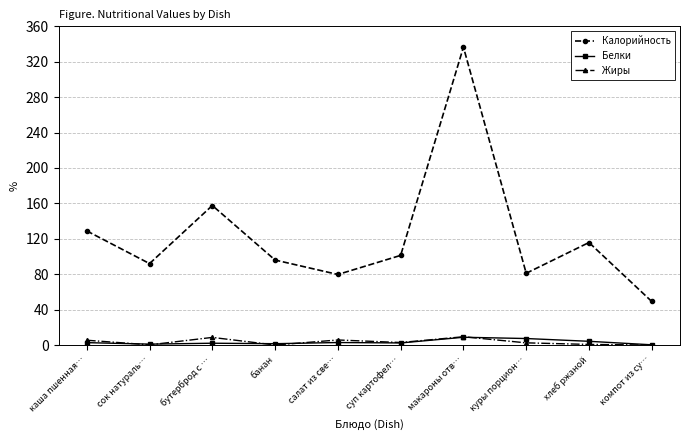

The value of Калорийность at бутерброд с … is 96.5. True or false?

False